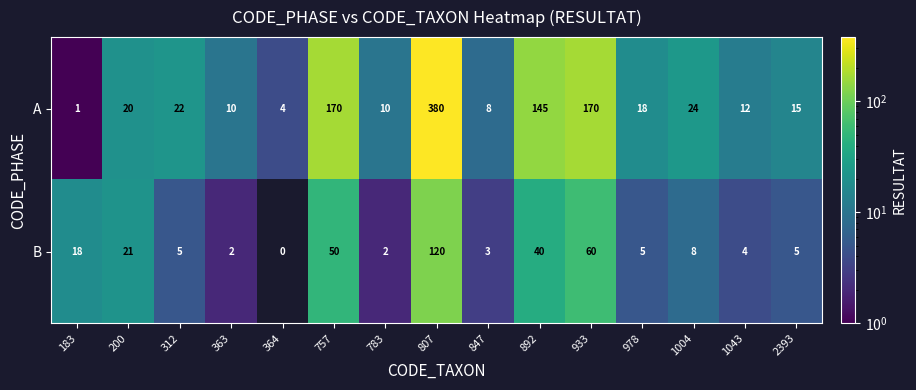

What is the total value across all series at 933?

230